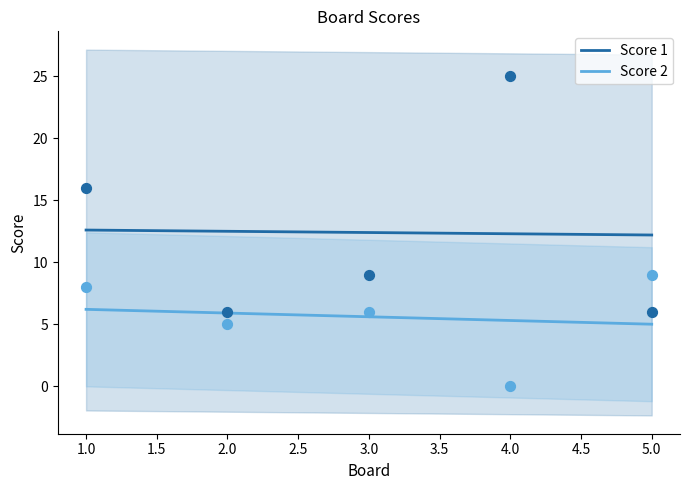

Which series has the largest Y range (max minus min)?

Score 1